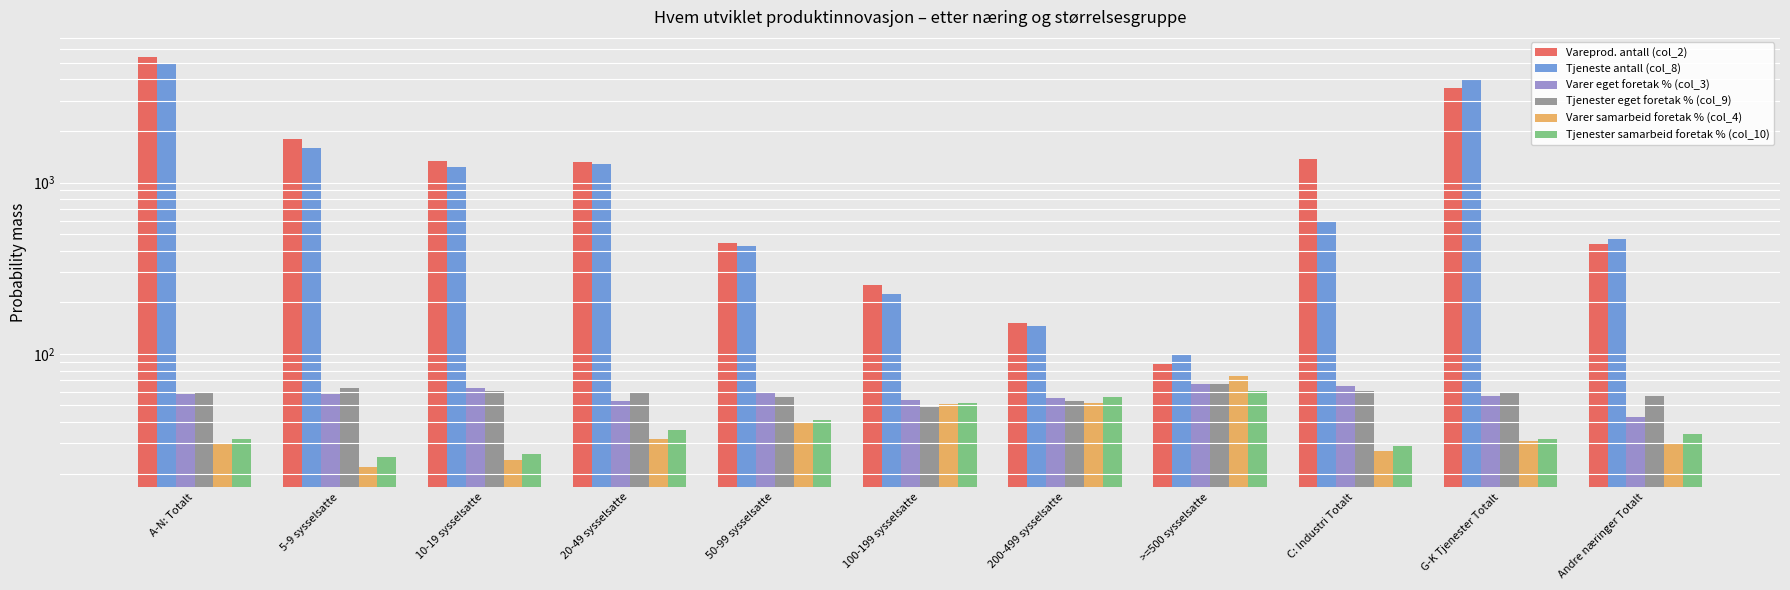

What is the difference between the second highest and minimum values in the Tjenester eget foretak % (col_9) series?

14